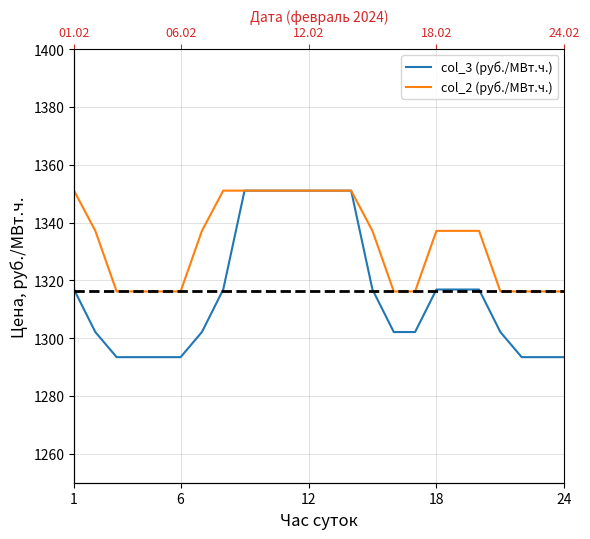

How many values in the col_2 (руб./МВт.ч.) series exceed 1337?

14